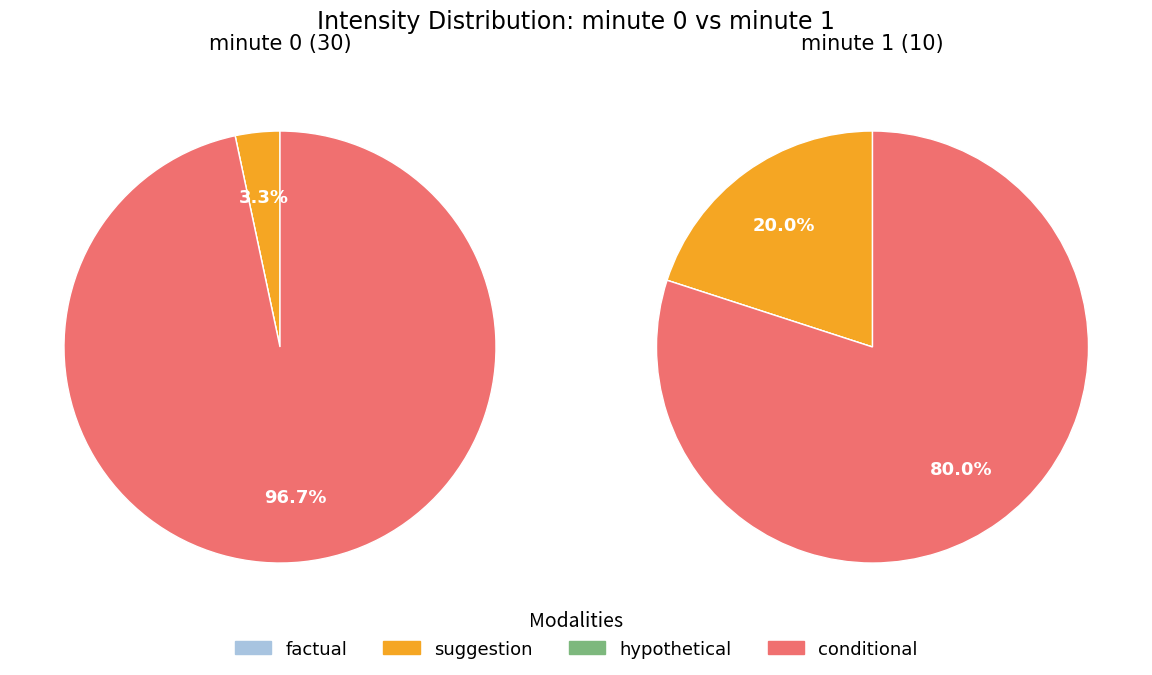

True or false: minute_1 accounts for 25% of the total.

True